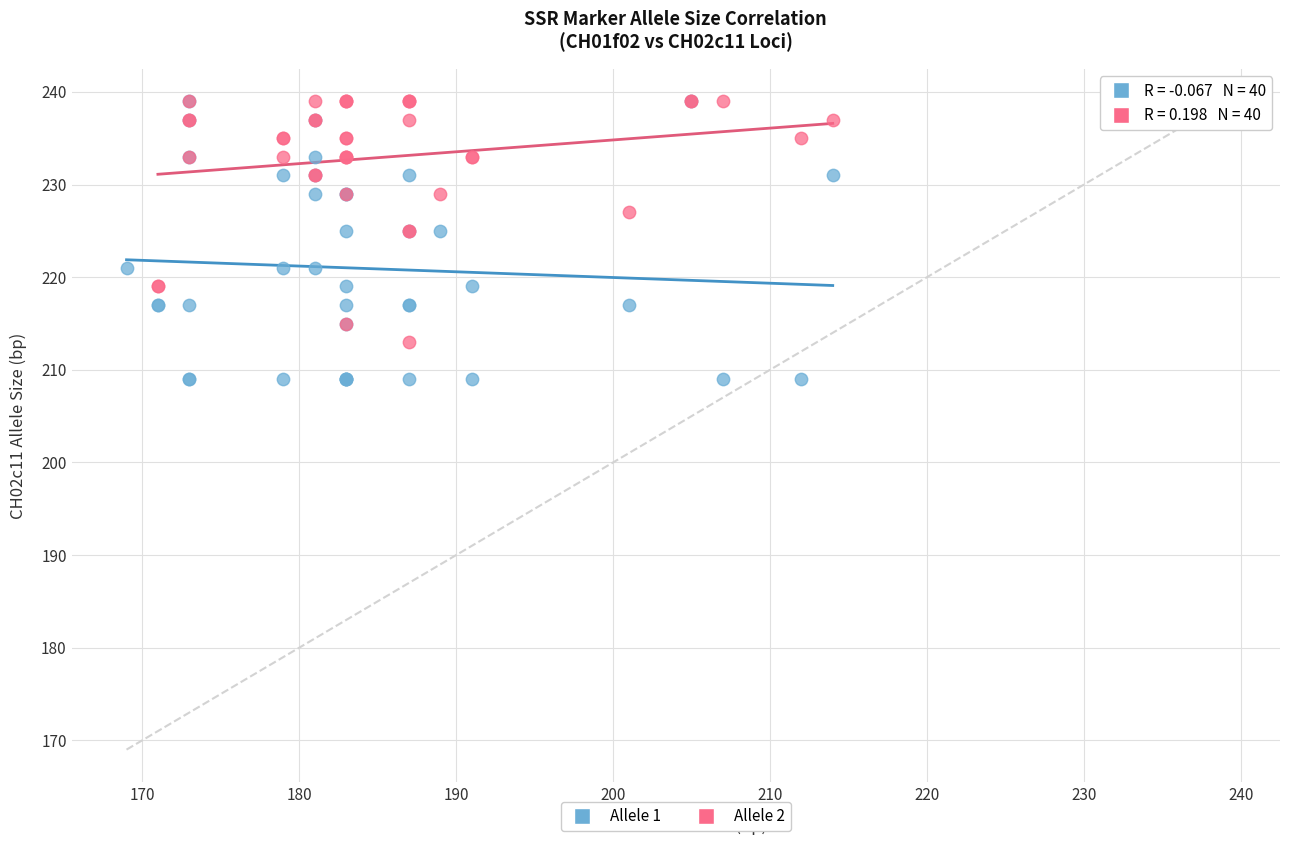

Which series has the largest Y range (max minus min)?

Allele 1